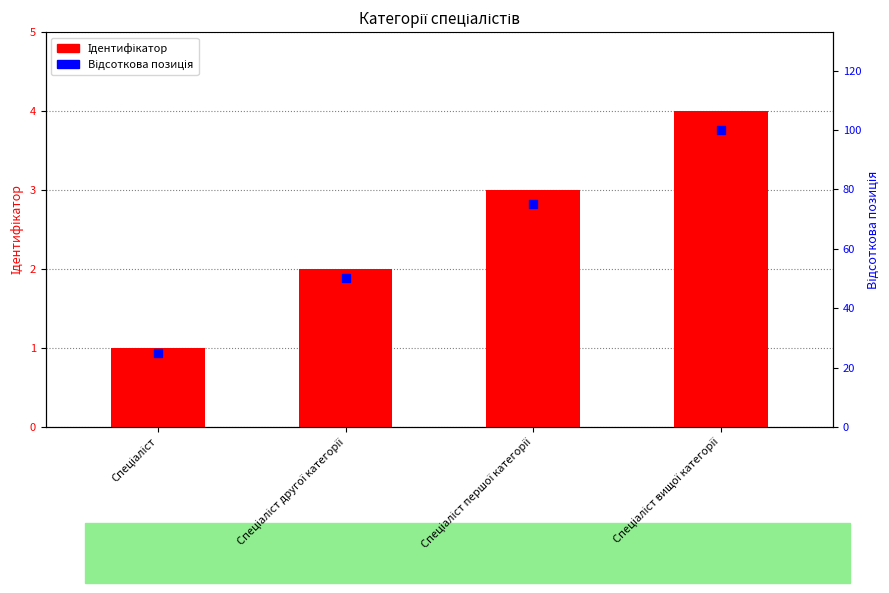

Is the value of Ідентифікатор at Спеціаліст вищої категорії greater than the value of Відсоткова позиція at Спеціаліст другої категорії?

No